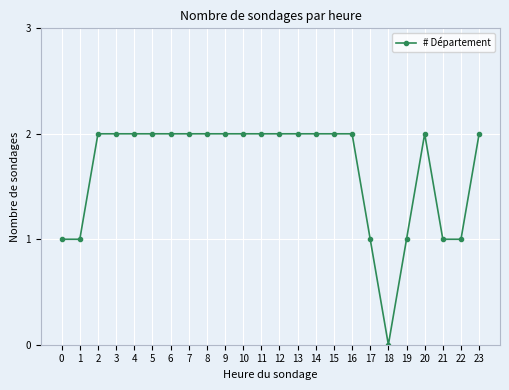

Which has a higher value, 17 or 2?

2